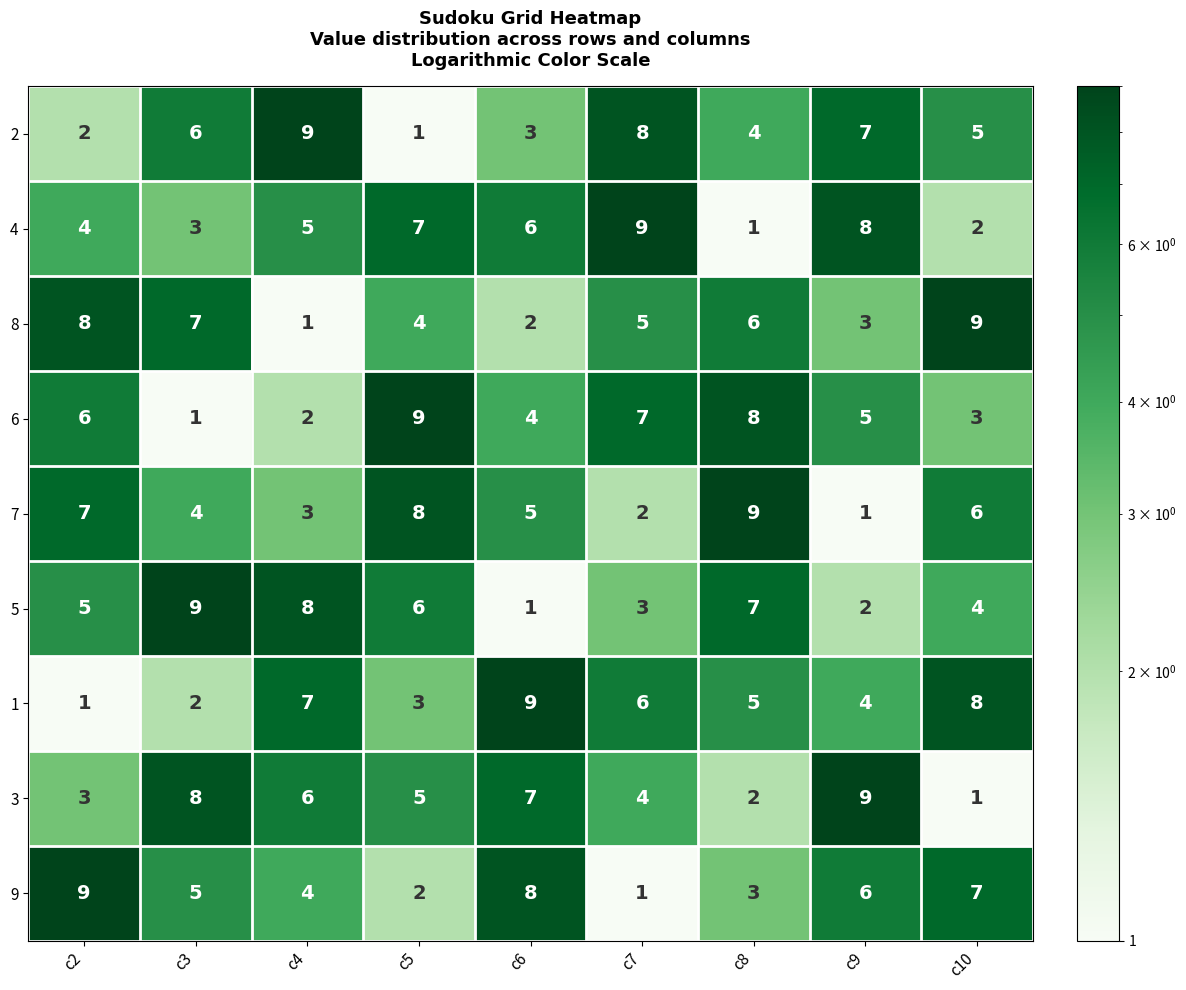

At which label is 8 closest to 5?

c7